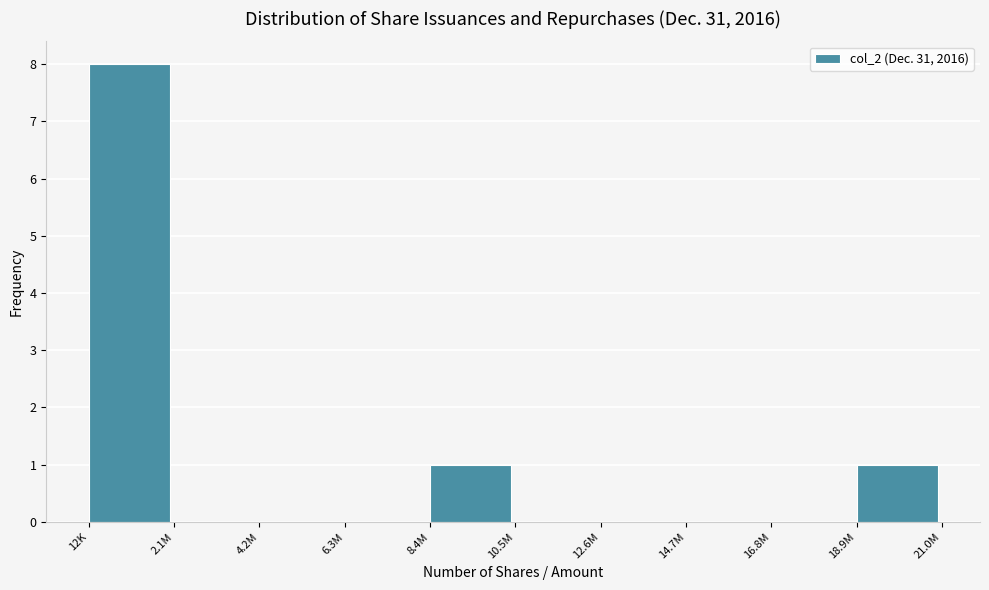

Reading left to right, list all the values displayed in this chart.

12K=8	2.1M=0	4.2M=0	6.3M=0	8.4M=1	10.5M=0	12.6M=0	14.7M=0	16.8M=0	18.9M=1